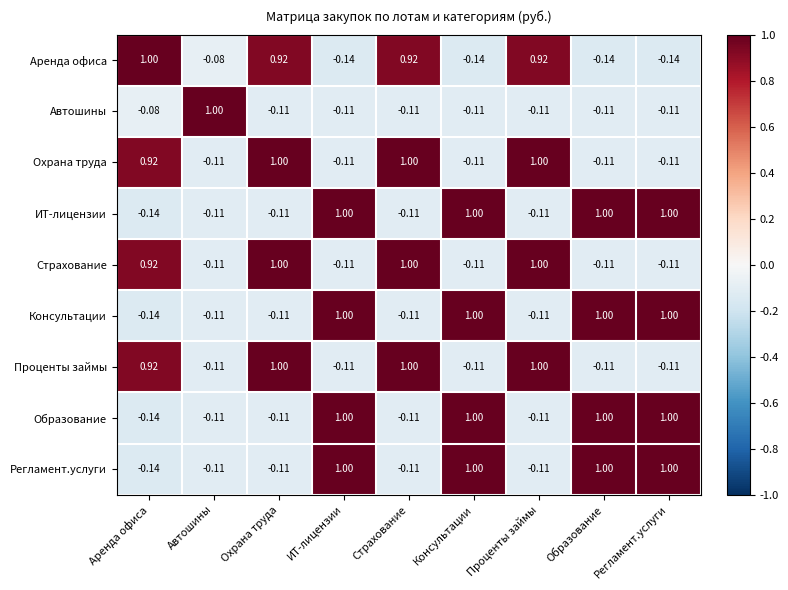

At which label does Проценты займы first exceed 0?

Аренда офиса